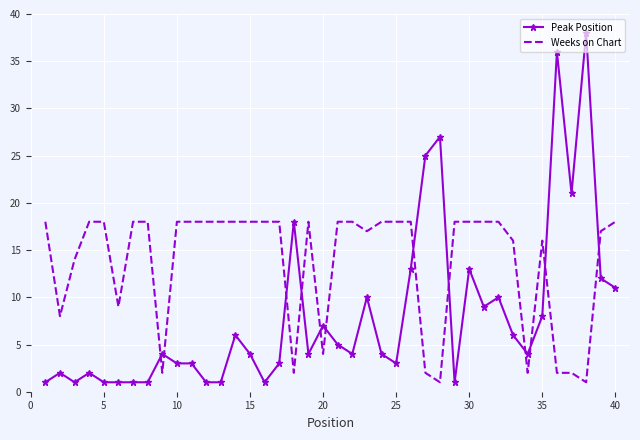

Rank the series by their maximum value, from highest to lowest.

Peak Position, Weeks on Chart